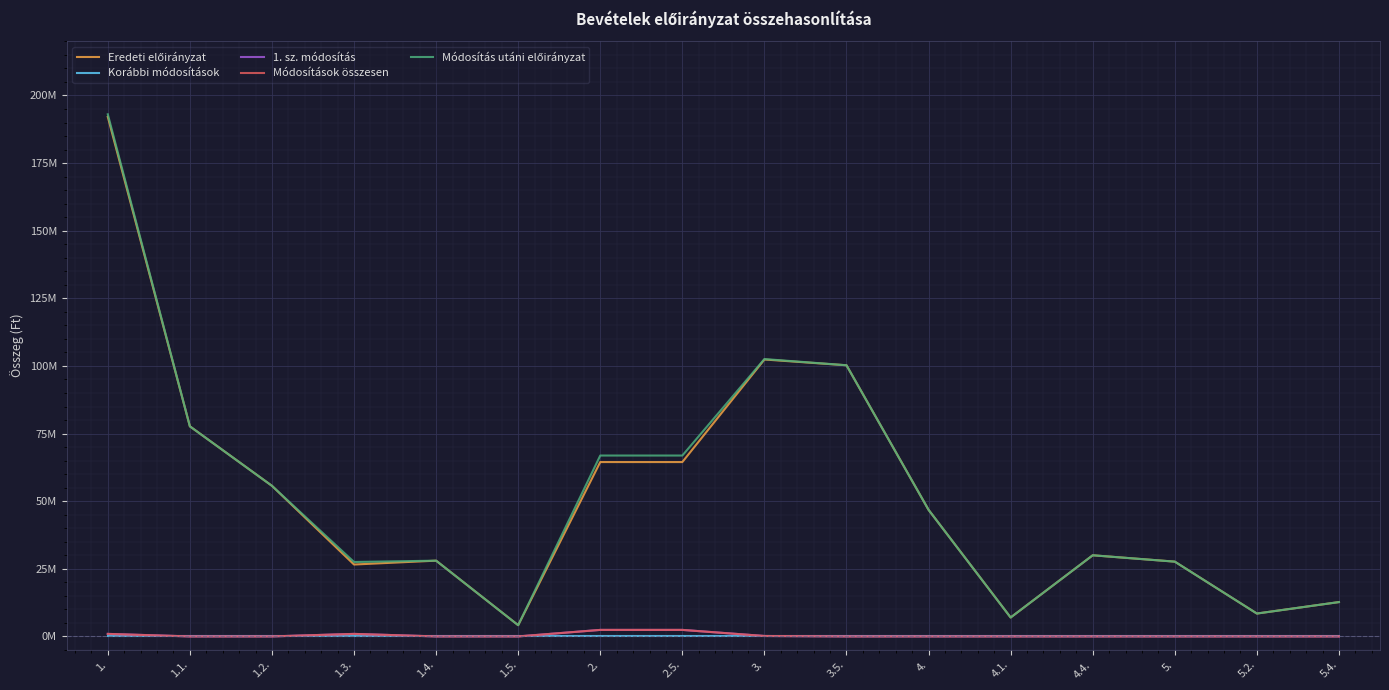

Does the chart have visible grid lines?

Yes